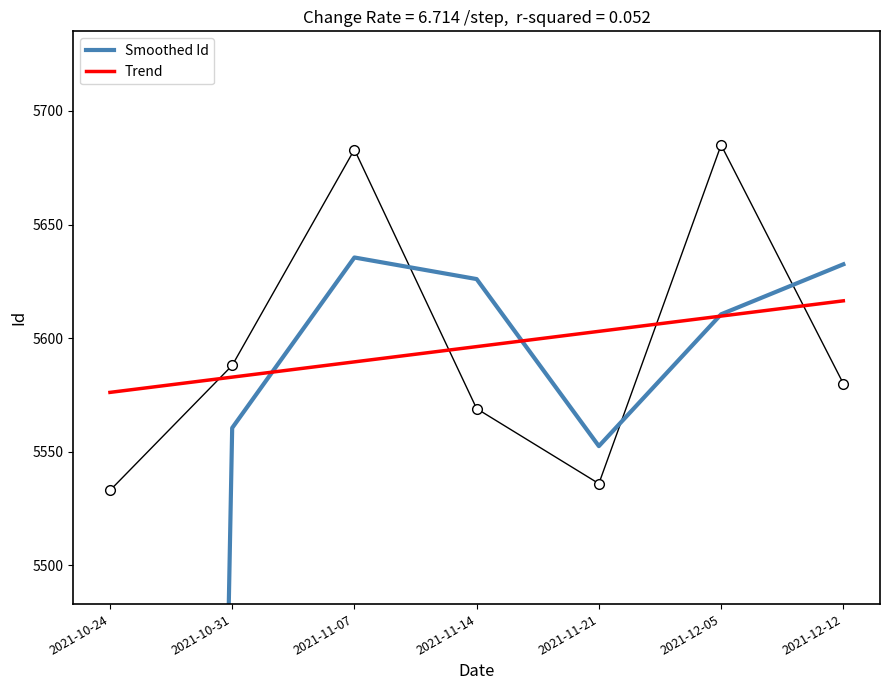

What is the approximate value of Trend at 2021-11-21?

5603.0